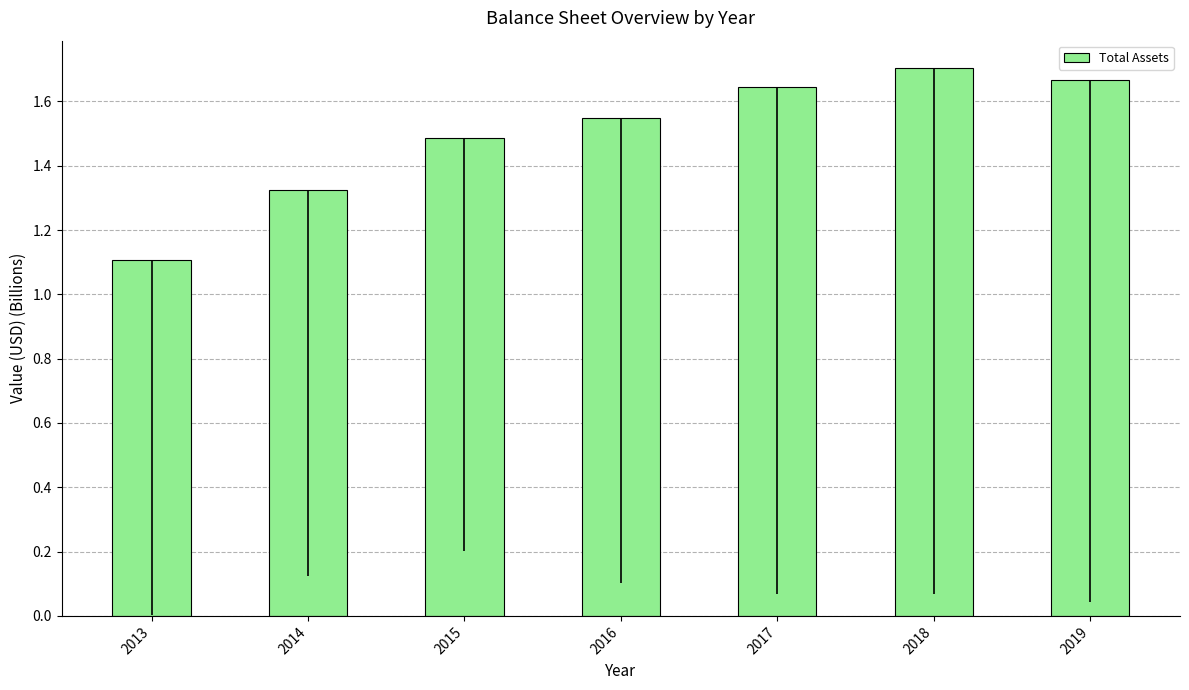

What is the value of the 1st bar from the left?

1.1